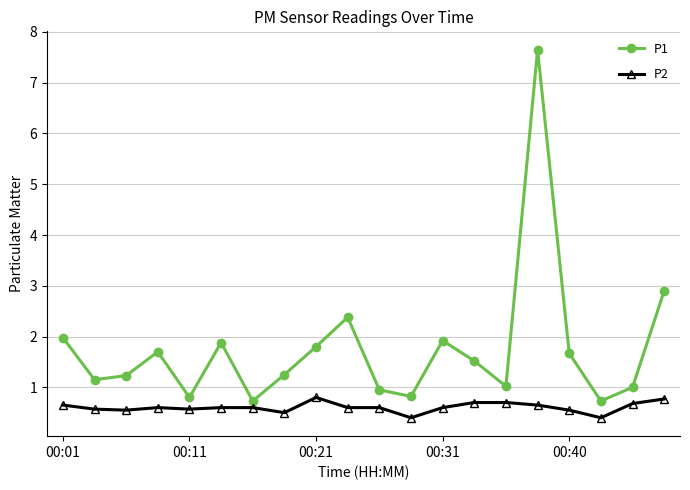

What is the sum of all P1 values?

35.1